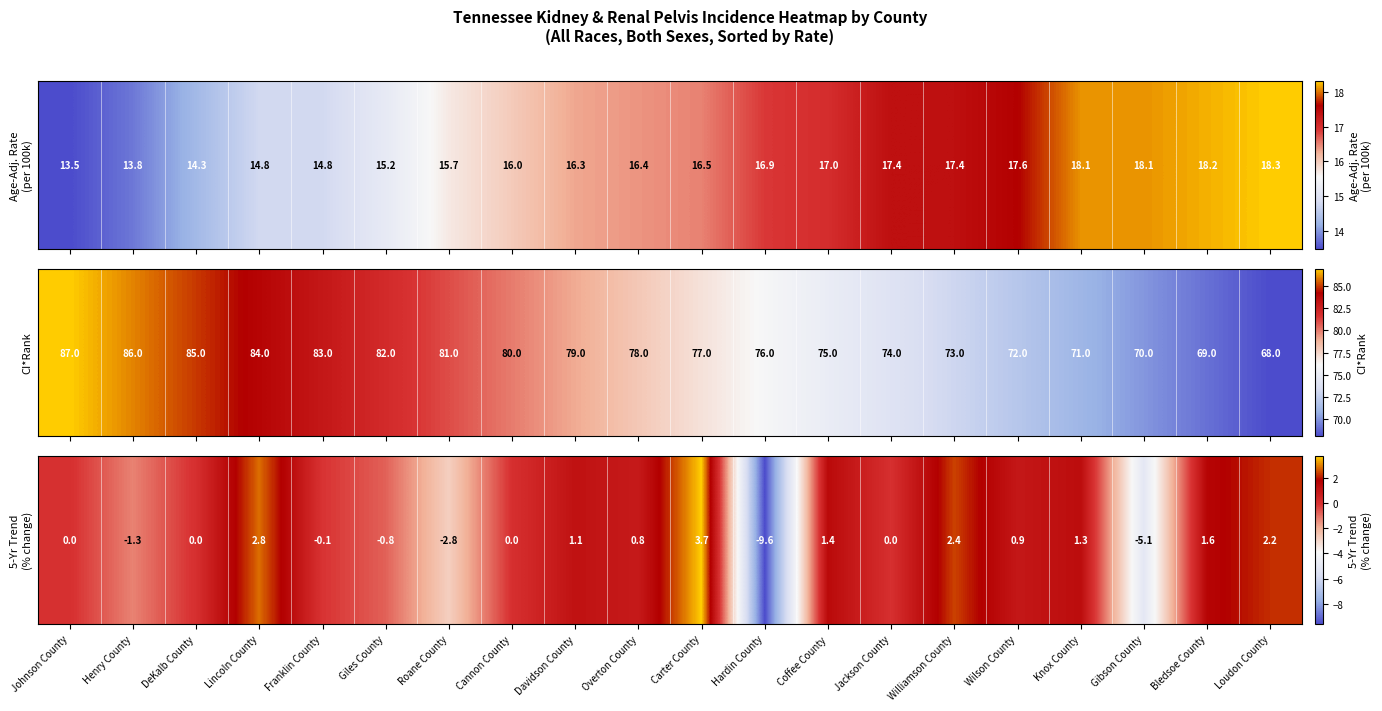

How many negative values are there?

6